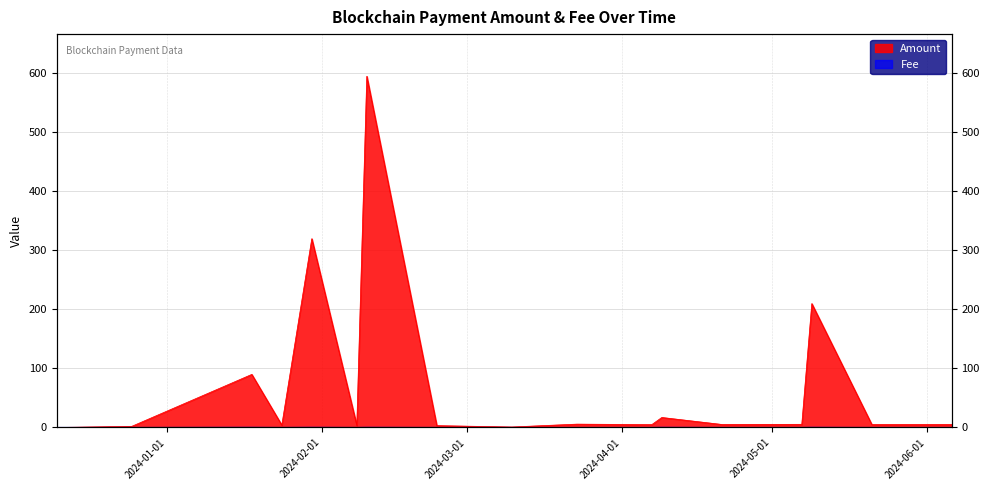

The value of Fee at 2024-04-09 is 0.1. True or false?

False